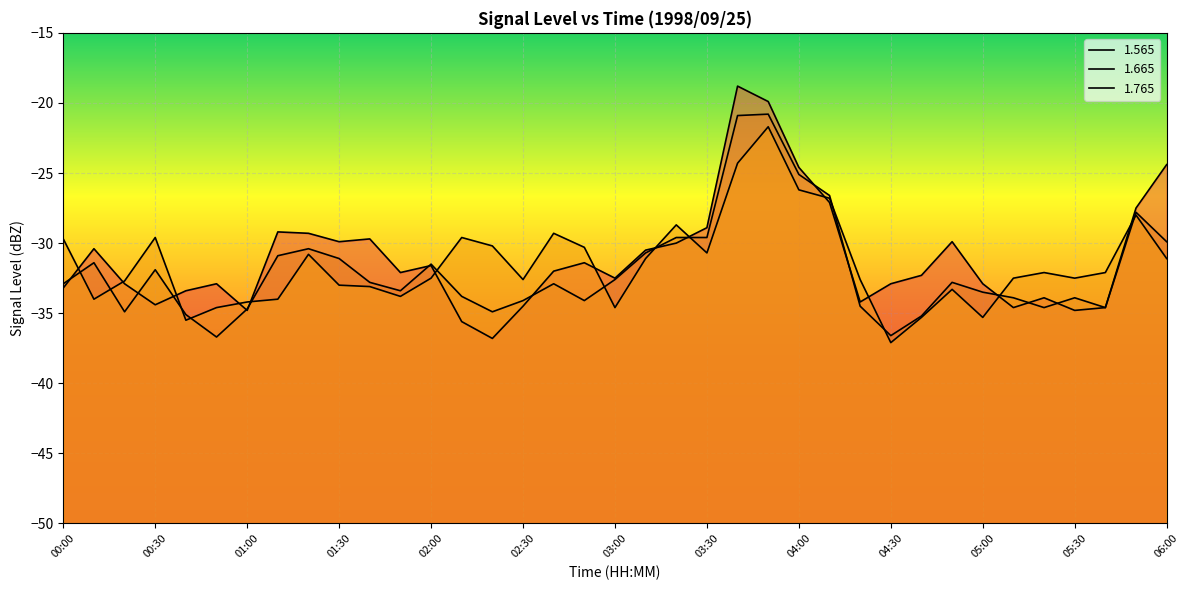

Reading left to right, extract all data points from this chart.

1.565: 00:00=-33.2	00:10=-30.4	00:20=-32.9	00:30=-34.4	00:40=-33.4	00:50=-32.9	01:00=-34.8	01:10=-29.2	01:20=-29.3	01:30=-29.9	01:40=-29.7	01:50=-32.1	02:00=-31.6	02:10=-35.6	02:20=-36.8	02:30=-34.5	02:40=-32.0	02:50=-31.4	03:00=-32.5	03:10=-30.5	03:20=-30.0	03:30=-28.9	03:40=-18.8	03:50=-19.9	04:00=-24.6	04:10=-27.1	04:20=-34.2	04:30=-32.9	04:40=-32.3	04:50=-29.9	05:00=-32.9	05:10=-34.6	05:20=-33.9	05:30=-34.8	05:40=-34.6	05:50=-27.5	06:00=-24.4
1.665: 00:00=-32.9	00:10=-31.4	00:20=-34.9	00:30=-31.9	00:40=-35.1	00:50=-36.7	01:00=-34.7	01:10=-30.9	01:20=-30.4	01:30=-31.1	01:40=-32.8	01:50=-33.4	02:00=-31.5	02:10=-33.8	02:20=-34.9	02:30=-34.1	02:40=-32.9	02:50=-34.1	03:00=-32.6	03:10=-30.7	03:20=-29.6	03:30=-29.6	03:40=-20.9	03:50=-20.8	04:00=-25.1	04:10=-26.6	04:20=-34.5	04:30=-36.6	04:40=-35.2	04:50=-32.8	05:00=-33.5	05:10=-33.9	05:20=-34.6	05:30=-33.9	05:40=-34.6	05:50=-27.8	06:00=-29.9
1.765: 00:00=-29.7	00:10=-34.0	00:20=-32.7	00:30=-29.6	00:40=-35.5	00:50=-34.6	01:00=-34.2	01:10=-34.0	01:20=-30.8	01:30=-33.0	01:40=-33.1	01:50=-33.8	02:00=-32.5	02:10=-29.6	02:20=-30.2	02:30=-32.6	02:40=-29.3	02:50=-30.3	03:00=-34.6	03:10=-31.1	03:20=-28.7	03:30=-30.7	03:40=-24.3	03:50=-21.7	04:00=-26.2	04:10=-26.8	04:20=-32.6	04:30=-37.1	04:40=-35.3	04:50=-33.3	05:00=-35.3	05:10=-32.5	05:20=-32.1	05:30=-32.5	05:40=-32.1	05:50=-28.0	06:00=-31.1